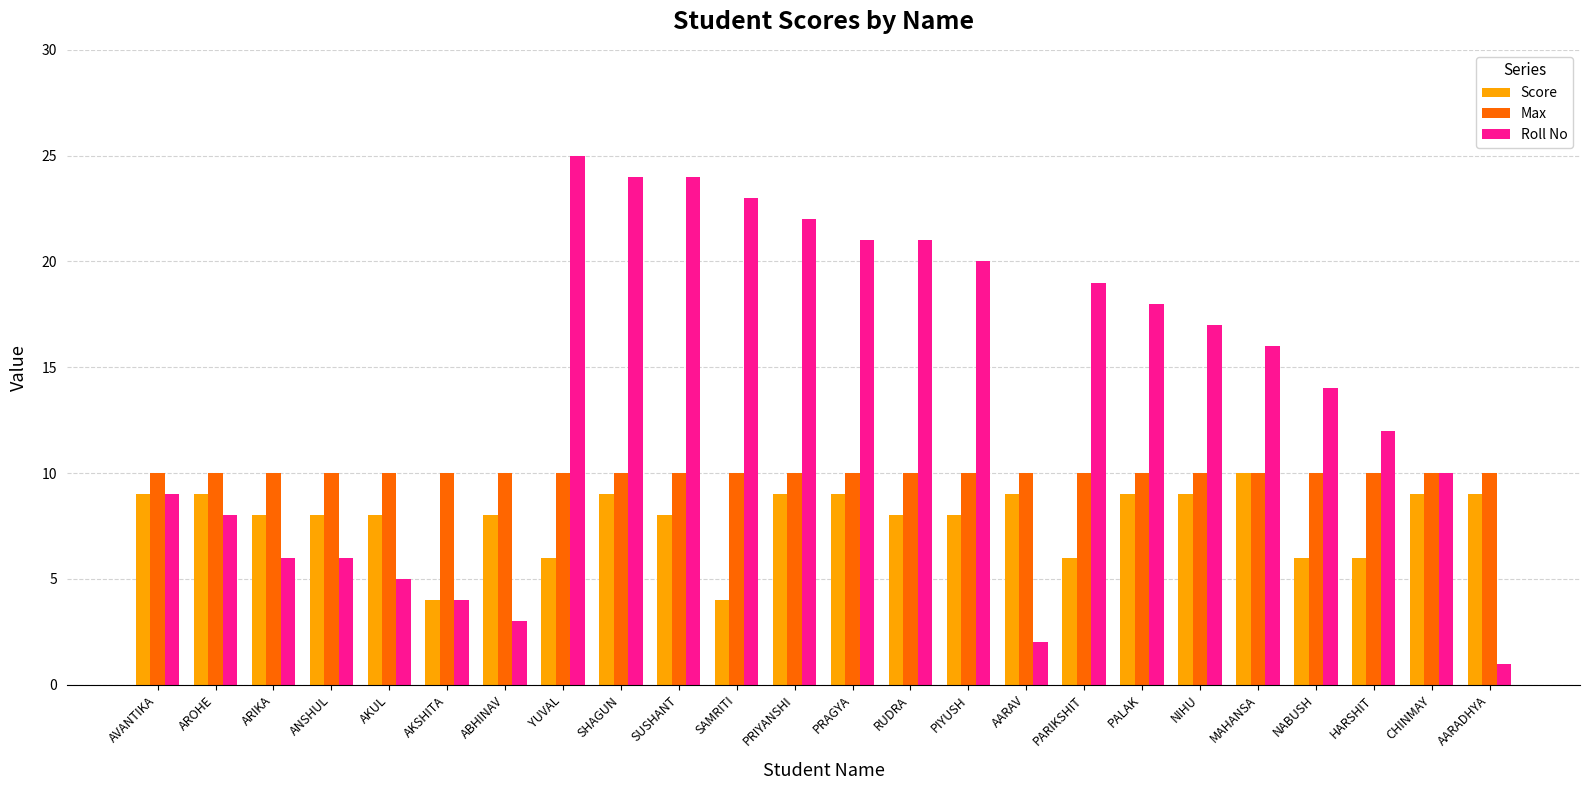

What is the label of the 17th bar from the right?

YUVAL